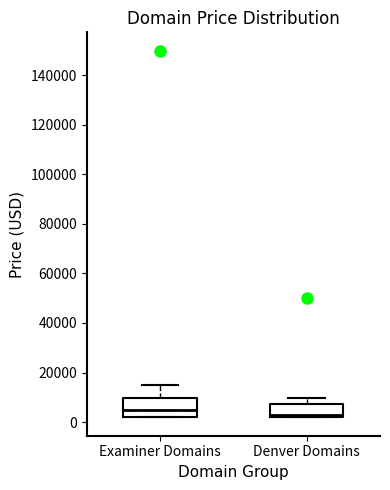

Reading left to right, read every box against the y-axis: the position of its median line, the range the box covers, and the ends of its whiskers. The values are not printed on the chart, so give them approximately, as read against the axis.

Examiner Domains: median 4000, box 2000 to 10000, whiskers 2000 to 14000
Denver Domains: median 2000 (just above the box's lower edge), box 2000 to 8000, whiskers 2000 to 10000